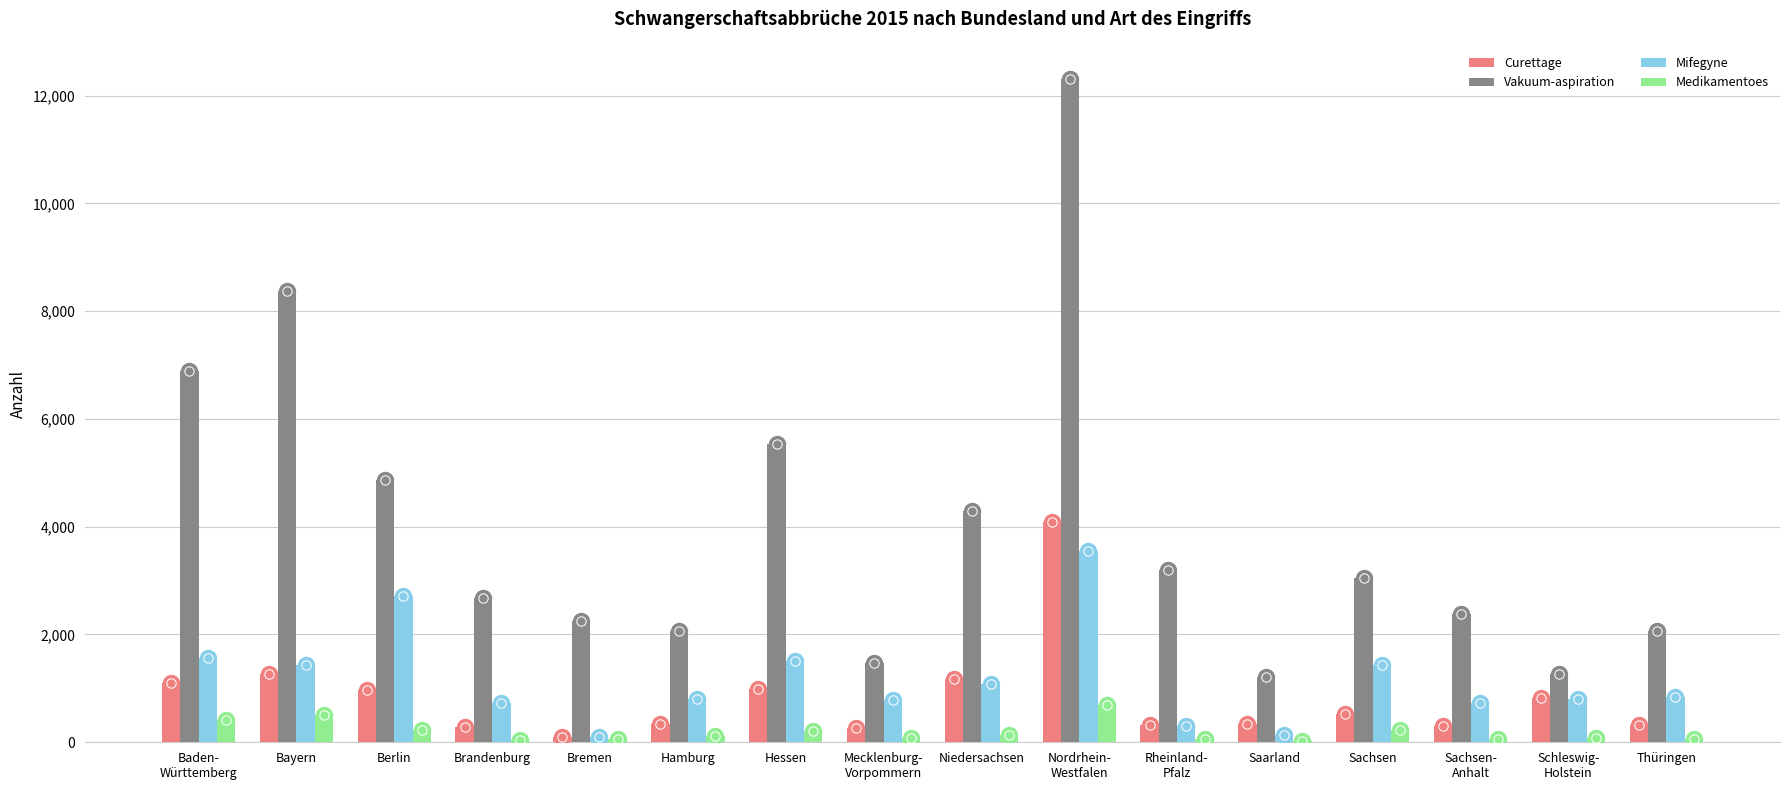

What are all the series names shown in the legend?

Curettage, Vakuum-aspiration, Mifegyne, Medikamentoes